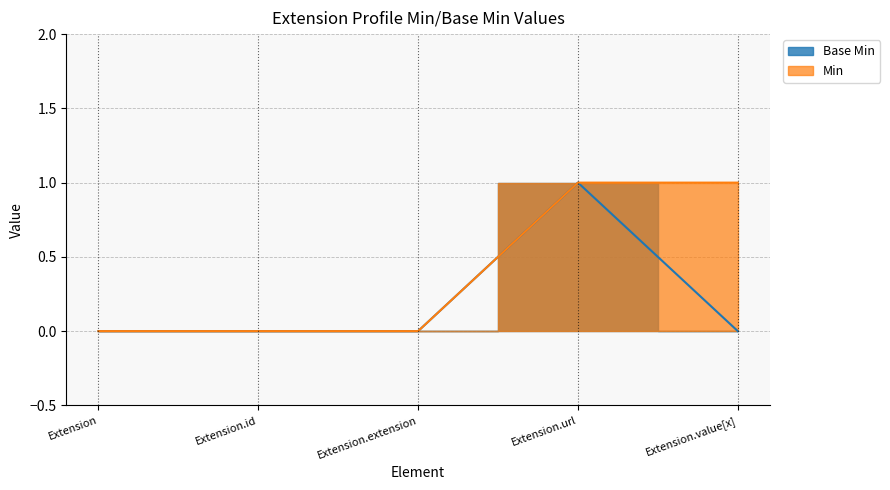

Does the chart display data point markers on the line(s)?

No